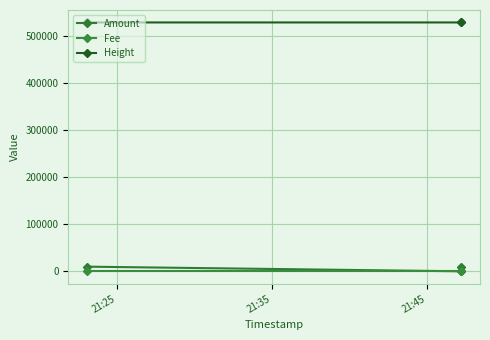

What is the spread (max minus min) of values at 21:45?

529308